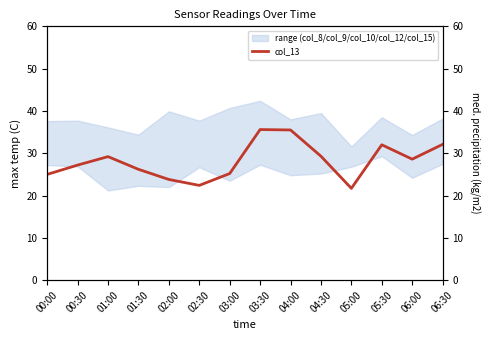

Which has a higher value, 04:00 or 05:00?

04:00